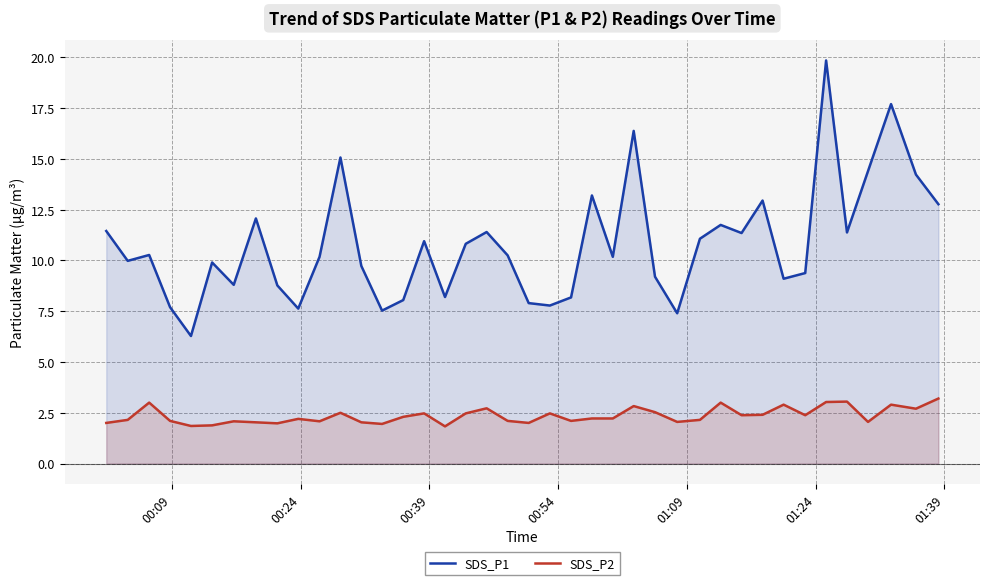

Which series has the largest range (max minus min)?

SDS_P1